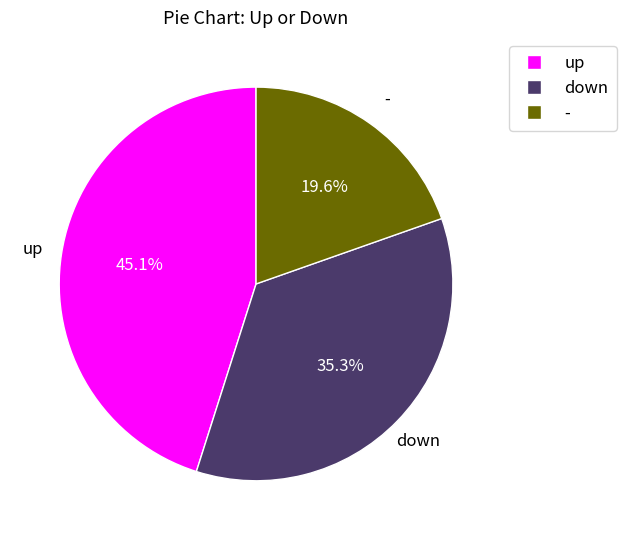

To the nearest percent, what portion does down represent?

35%